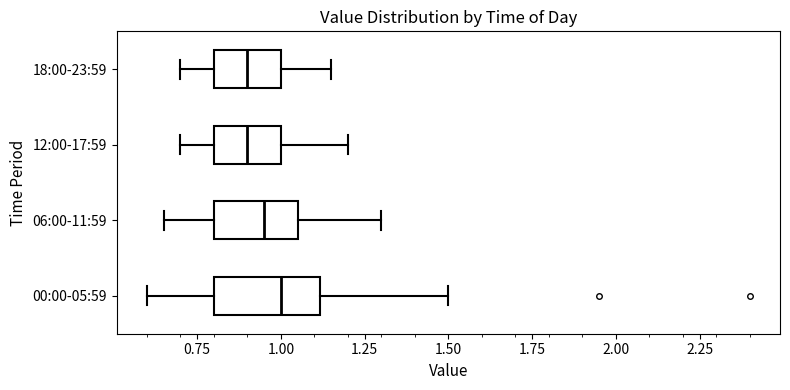

Reading bottom to top, read every box against the x-axis: the position of its median line, the range the box covers, and the ends of its whiskers. The values are not printed on the chart, so give them approximately, as read against the axis.

00:00-05:59: median 1.00, box 0.80 to 1.10, whiskers 0.60 to 1.50
06:00-11:59: median 0.95, box 0.80 to 1.05, whiskers 0.65 to 1.30
12:00-17:59: median 0.90, box 0.80 to 1.00, whiskers 0.70 to 1.20
18:00-23:59: median 0.90, box 0.80 to 1.00, whiskers 0.70 to 1.15